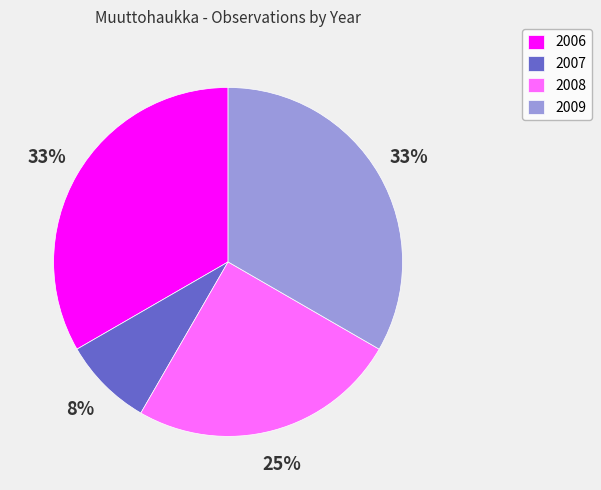

The 2007 slice represents 8% of the pie. True or false?

True